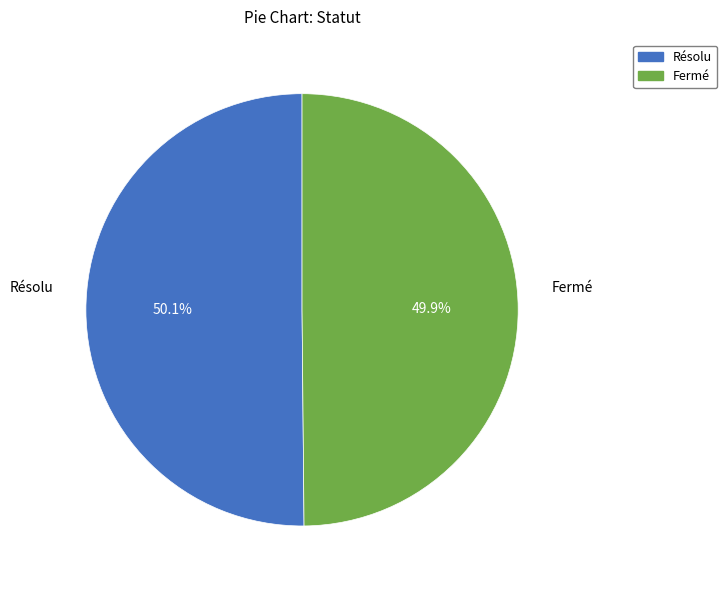

What percentage do Fermé and Résolu together represent?

100.0%